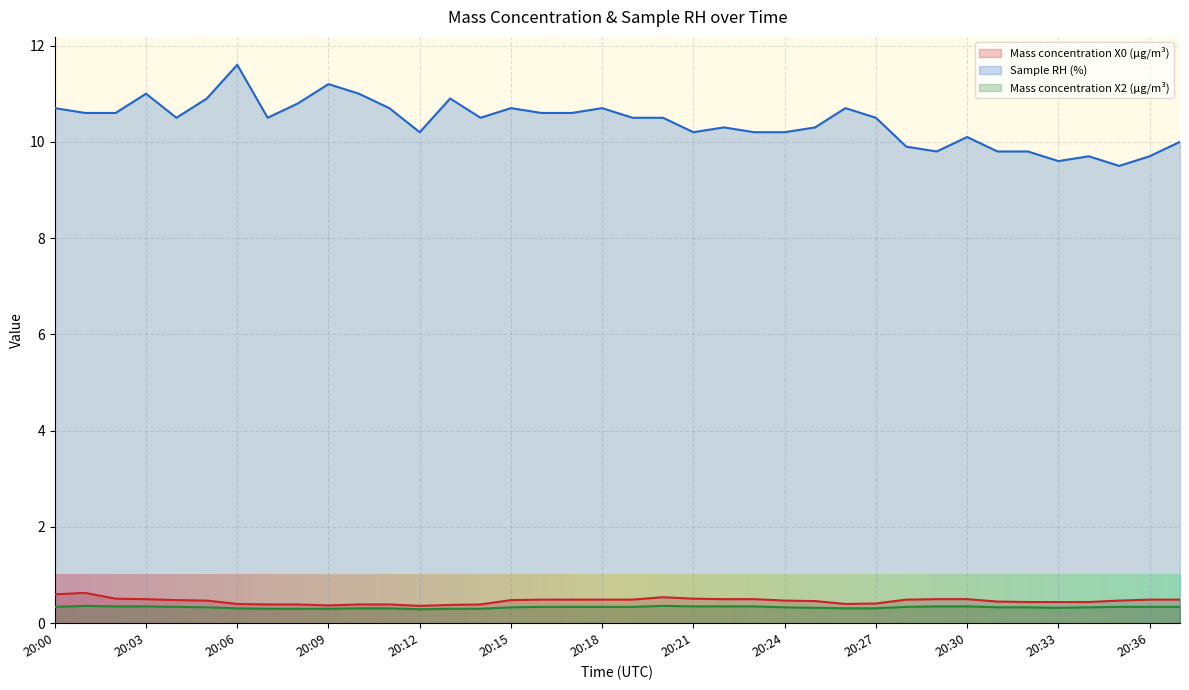

Which category has the lowest value in the Sample RH (%) series?

20:35